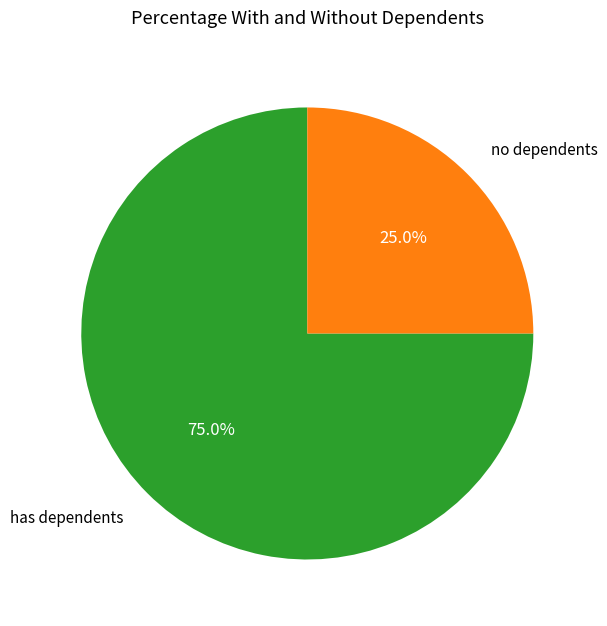

How many segments does this pie chart have?

2